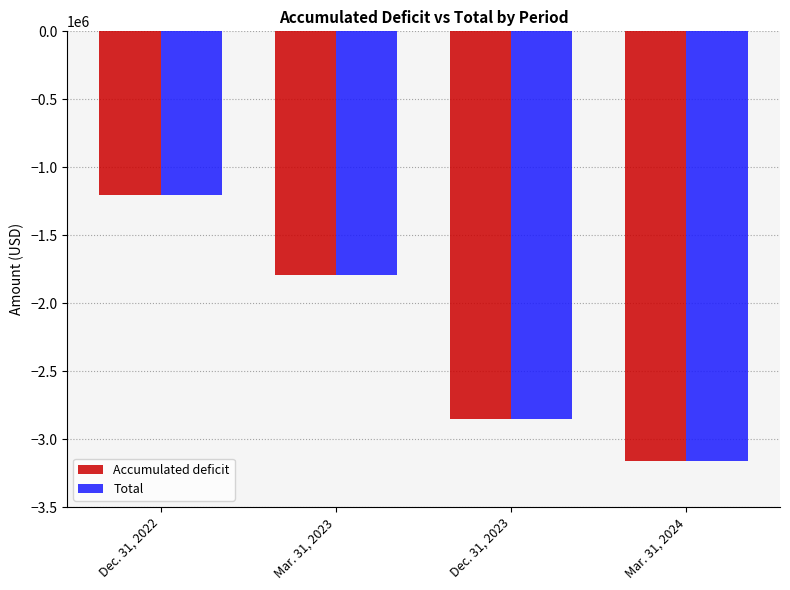

What is the approximate value of Total at Dec. 31, 2022, to the nearest 100?

-1202800